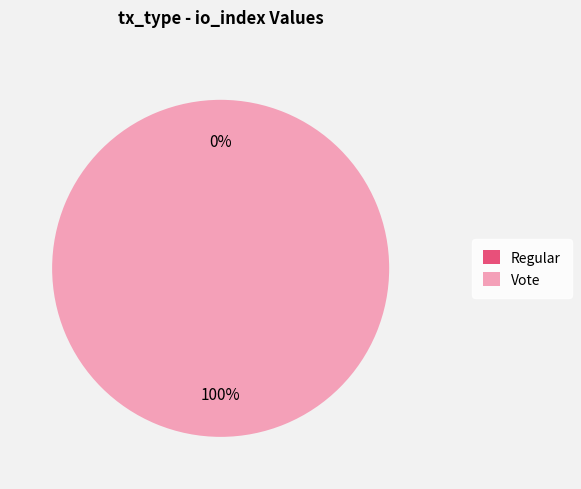

How many segments does this pie chart have?

2